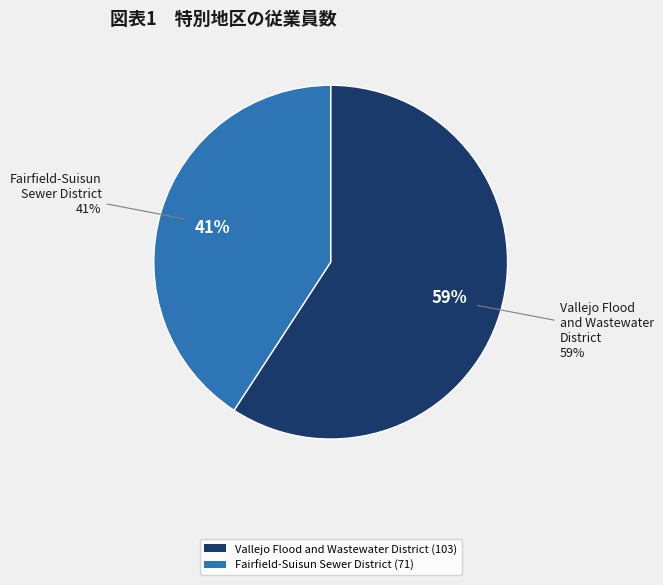

To the nearest percent, what is the difference between the largest and smallest slice percentages?

18%